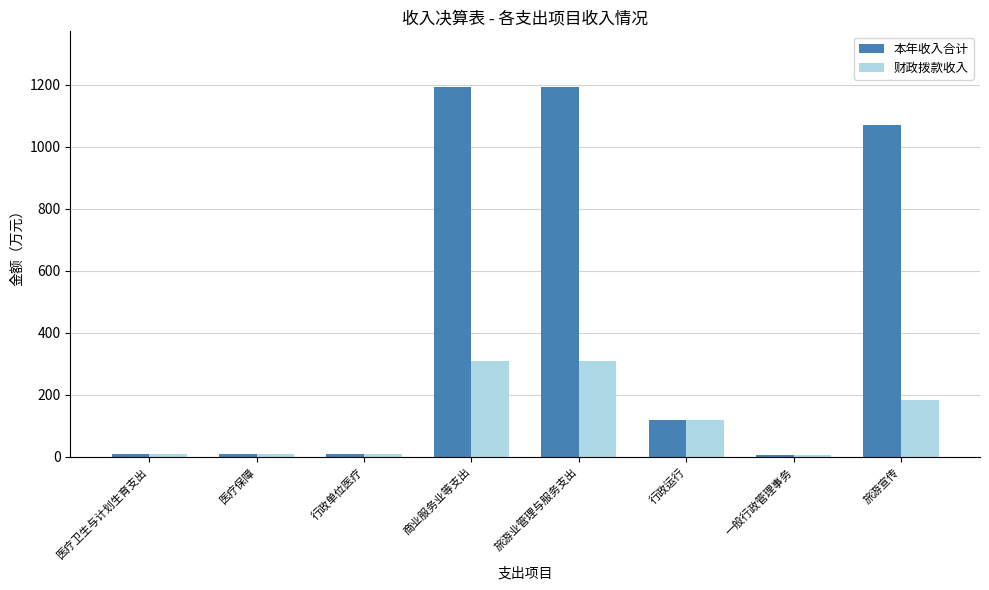

What is the difference between the maximum and minimum values in the 本年收入合计 series?

1187.3